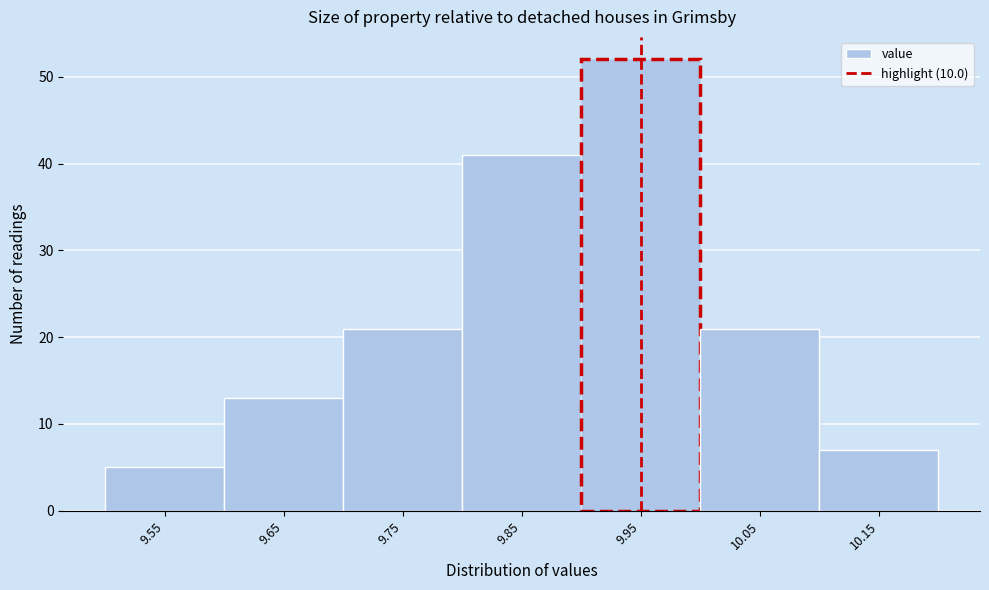

Reading left to right, extract all data points from this chart.

9.55=5	9.65=13	9.75=21	9.85=41	9.95=52	10.05=21	10.15=7